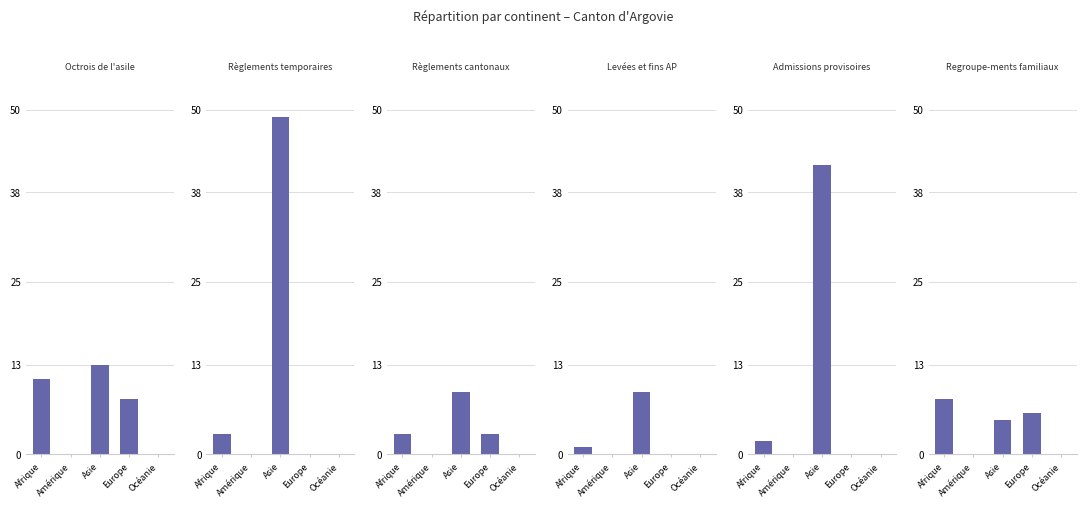

What is the difference between the second highest and minimum values in the Levées et fins AP (Total) series?

1